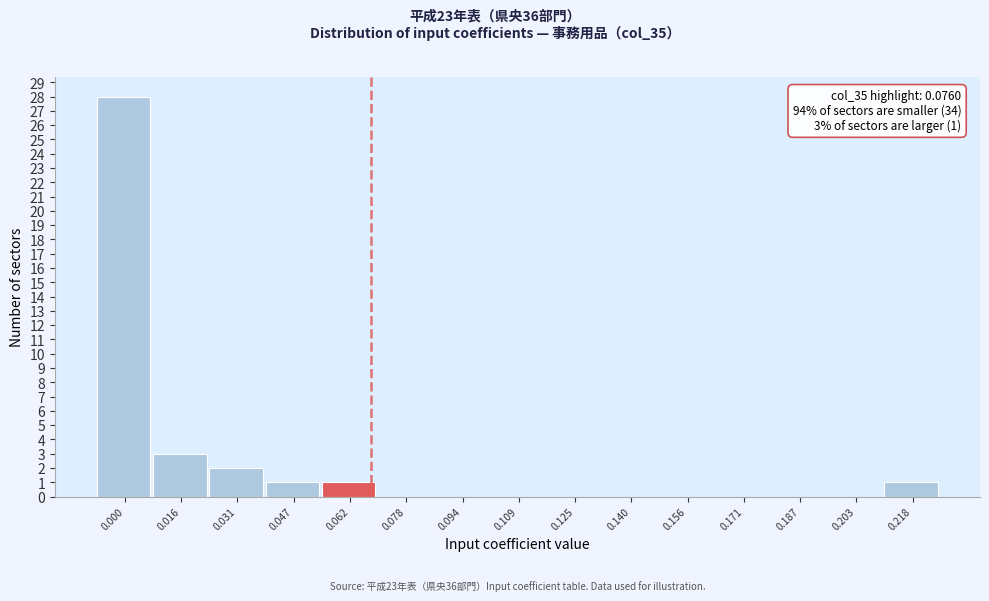

Reading left to right, extract all data points from this chart.

0.000=28	0.016=3	0.031=2	0.047=1	0.062=1	0.078=0	0.094=0	0.109=0	0.125=0	0.140=0	0.156=0	0.171=0	0.187=0	0.203=0	0.218=1